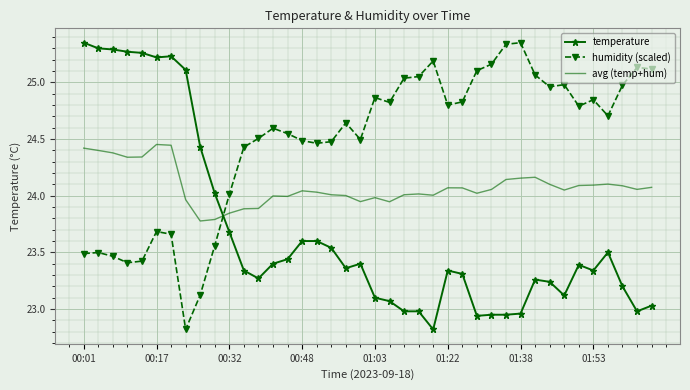

What is the minimum value for humidity (scaled)?

22.8